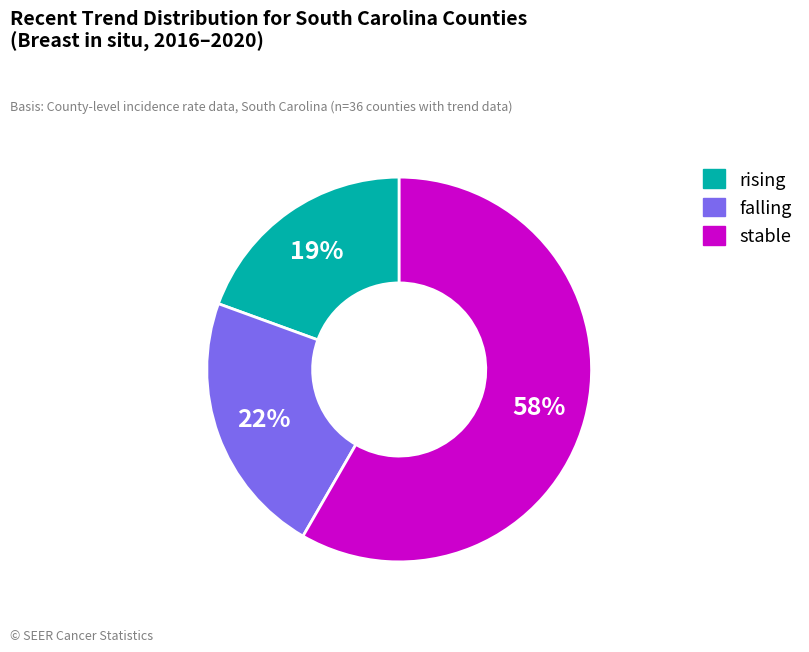

Which slice is the largest?

stable